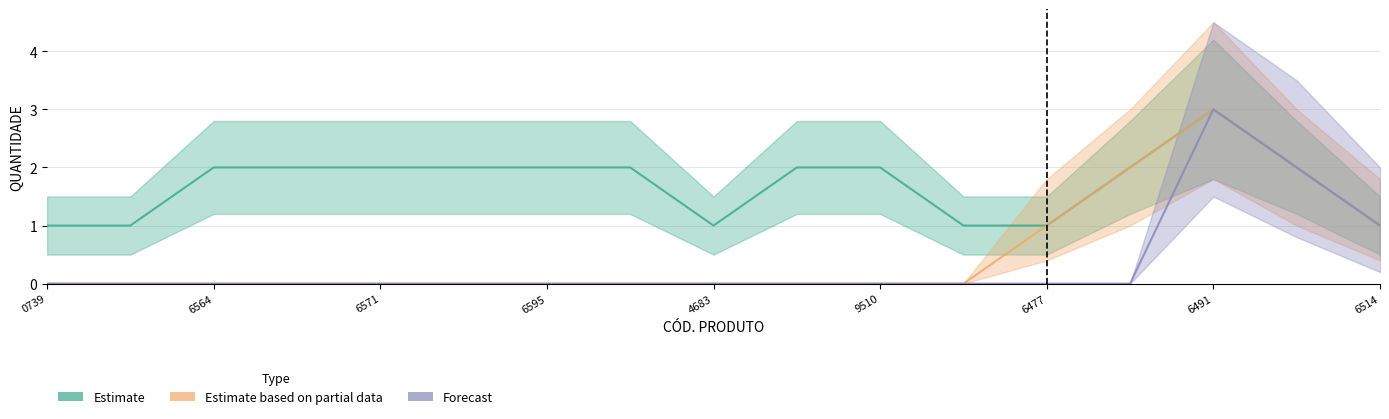

What is the label of the 5th point from the left?

6571